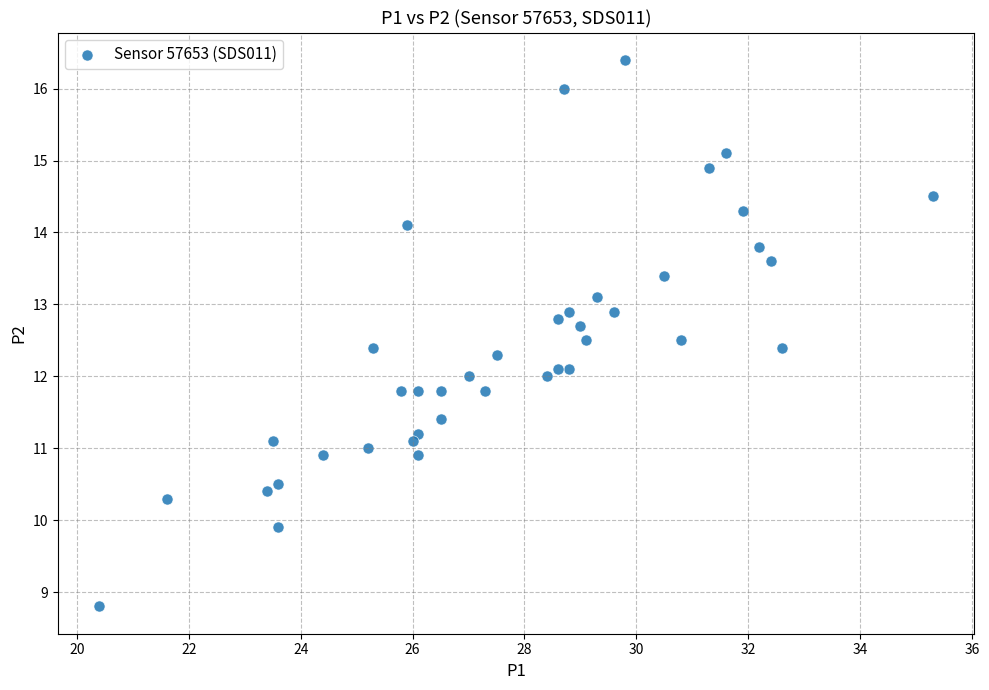

What is the range of X values (max minus min)?

14.9